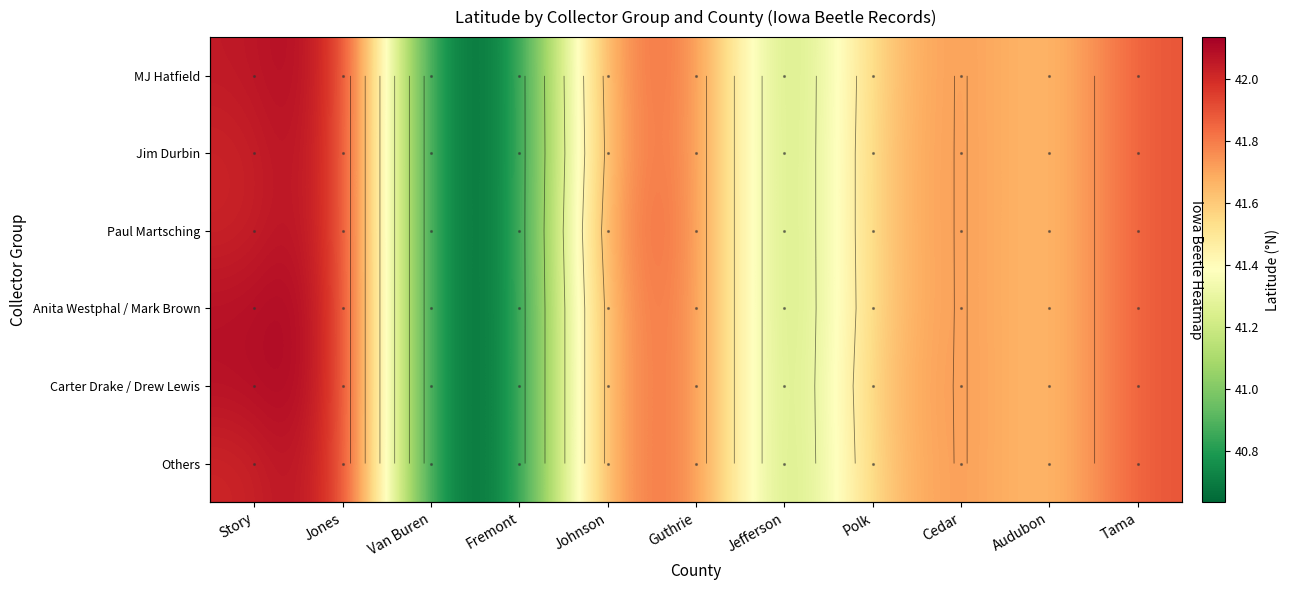

Where does the Paul Martsching series first go above 41?

Story